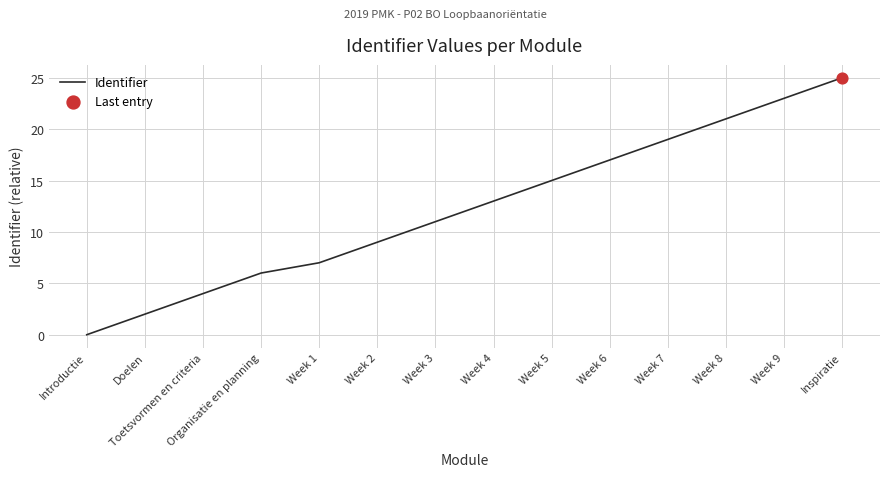

Which has a higher value, Week 9 or Week 4?

Week 9